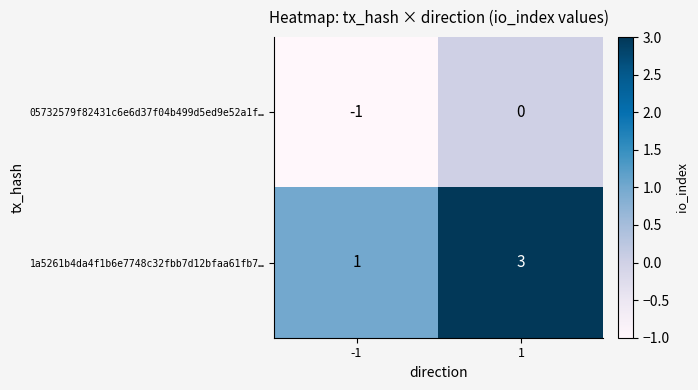

Read the 1a5261b4da4f1b6e7748c32fbb7d12bfaa61fb7… value at 1.

3